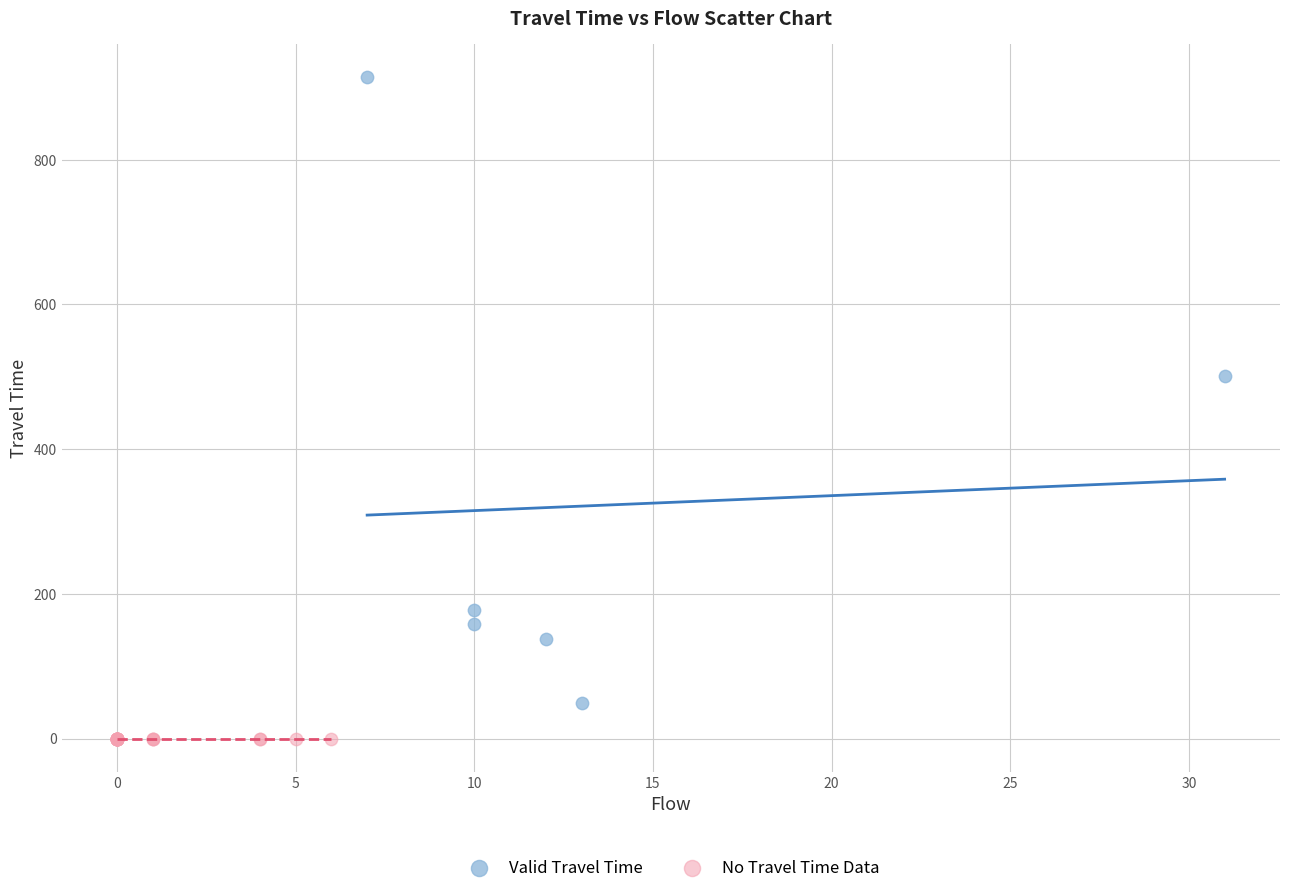

Which series reaches the maximum Y coordinate?

Valid Travel Time